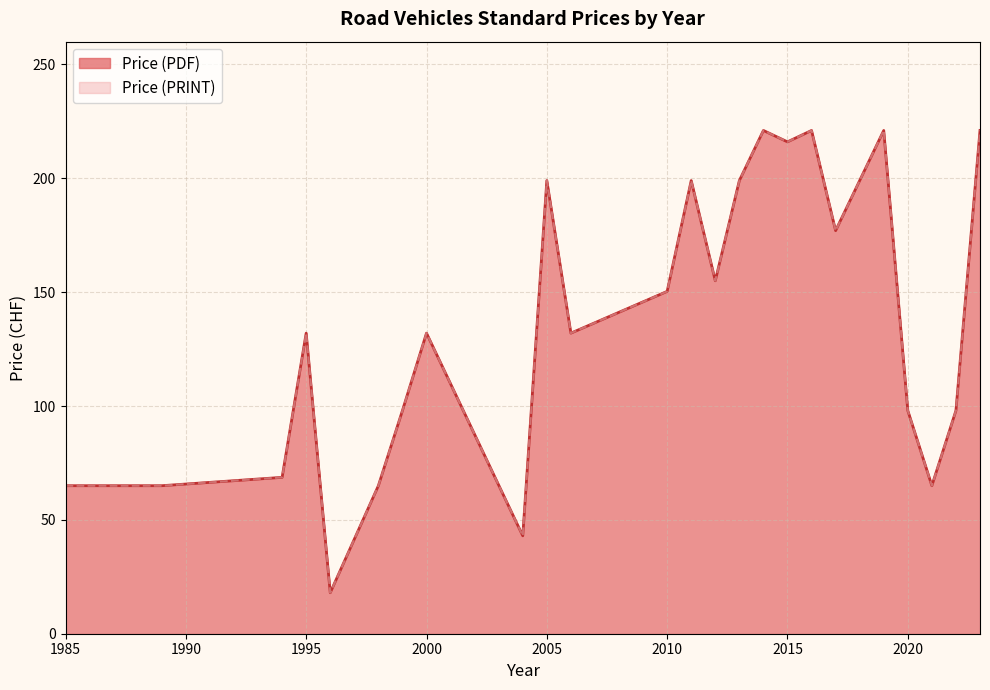

Does the chart display data point markers on the line(s)?

No